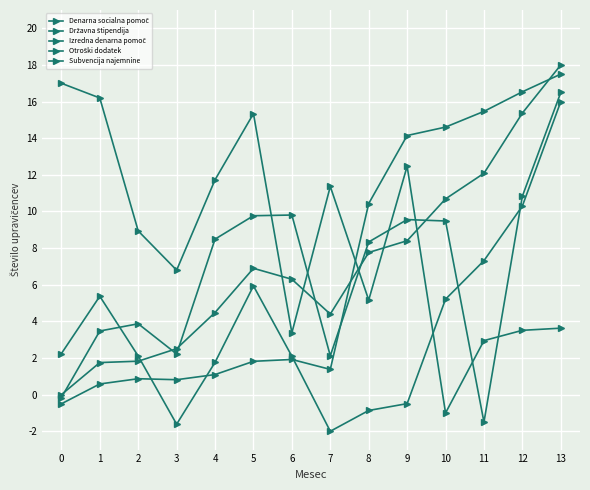

How many data points does each series have?

14